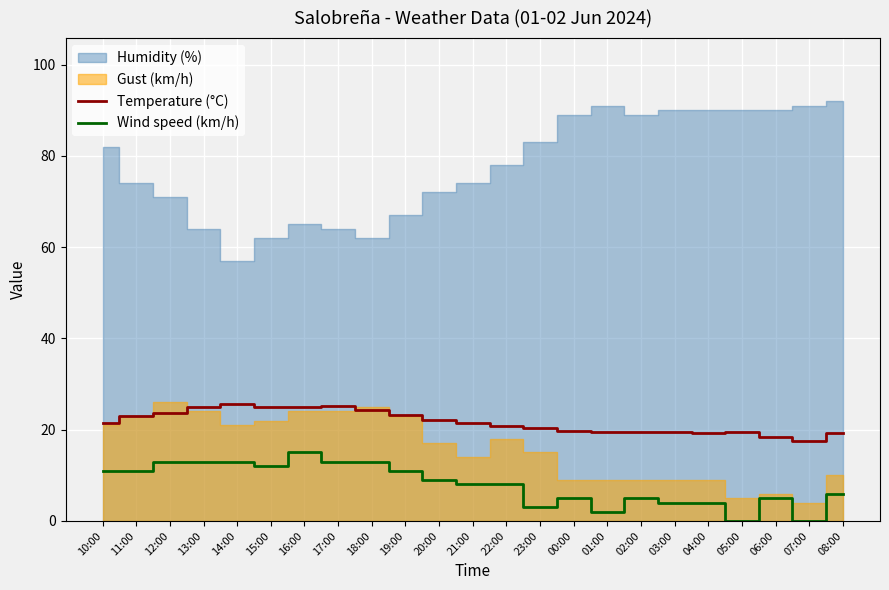

Where is the first local maximum for Wind speed (km/h)?

16:00